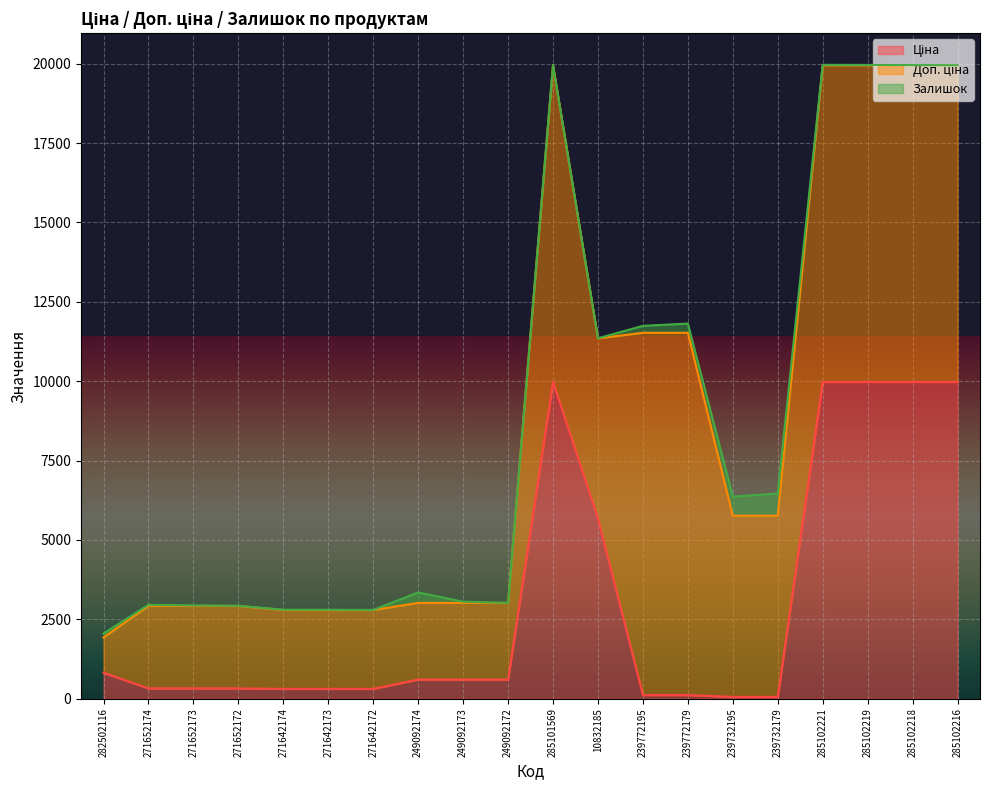

True or false: Ціна and Доп. ціна cross at least once.

False